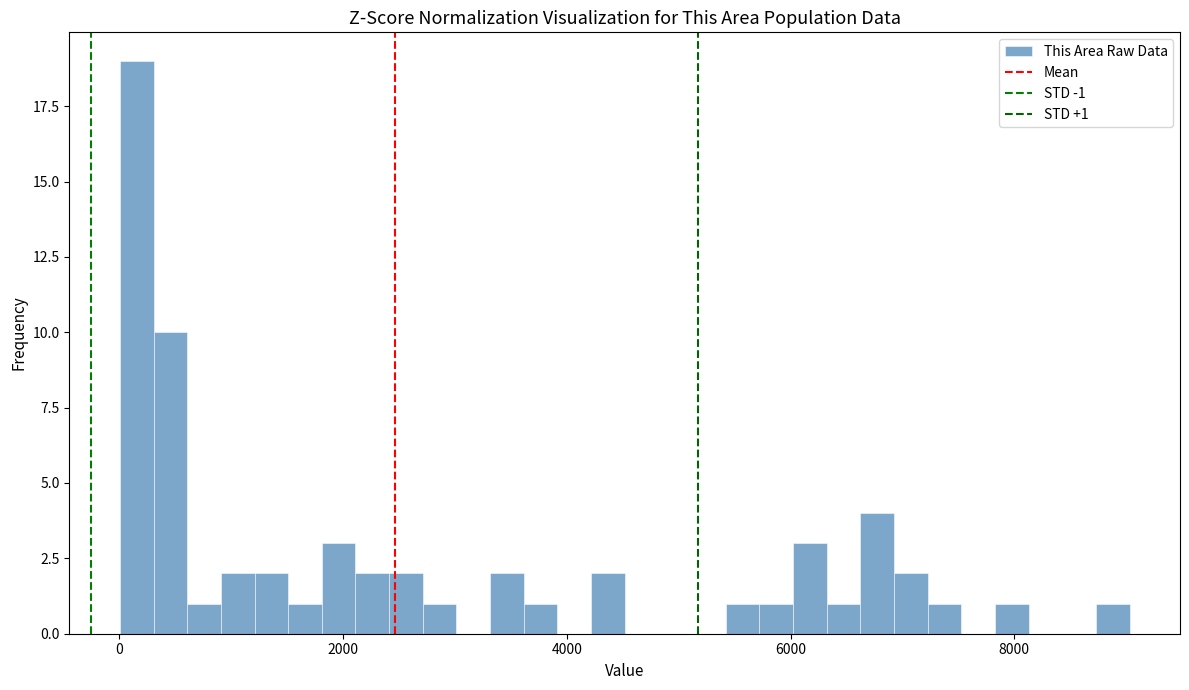

Around what value on the x-axis is the tallest bar? Give the approximate position of its centre, as read against the axis.

200